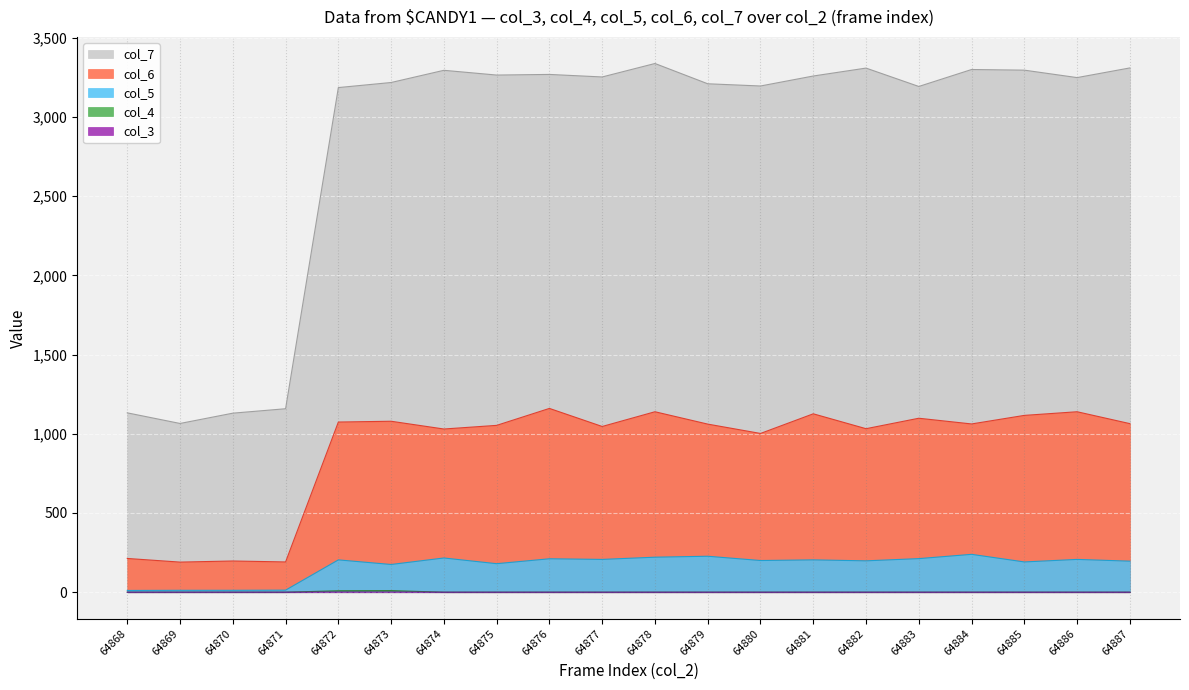

Reading left to right, list all the values displayed in this chart.

col_3: 0	0	0	0	1	1	0	0	0	0	0	0	0	0	0	0	0	0	0	0
col_4: 0	0	0	0	9	10	0	0	0	0	0	0	0	0	0	0	0	0	0	0
col_5: 11	12	12	13	204	175	216	180	211	207	221	227	200	204	198	212	239	191	207	196
col_6: 213	190	197	191	1074	1079	1030	1053	1160	1046	1139	1061	1002	1126	1032	1098	1062	1116	1139	1064
col_7: 1132	1065	1130	1158	3185	3217	3294	3264	3268	3252	3337	3209	3195	3258	3308	3192	3299	3295	3248	3309